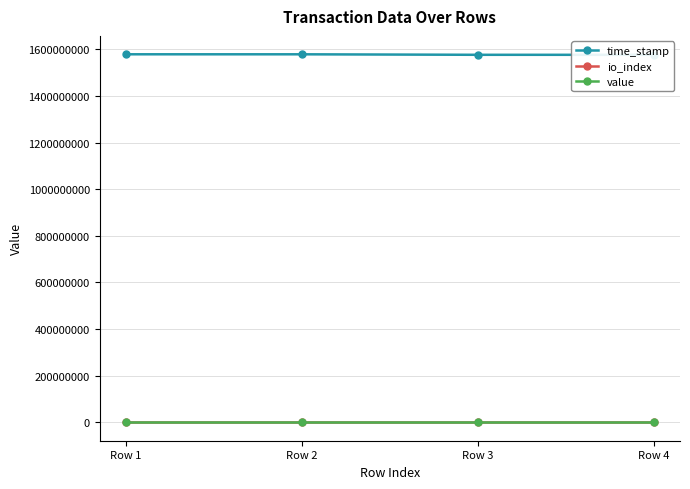

The io_index series shows 22.0 at Row 1. True or false?

True